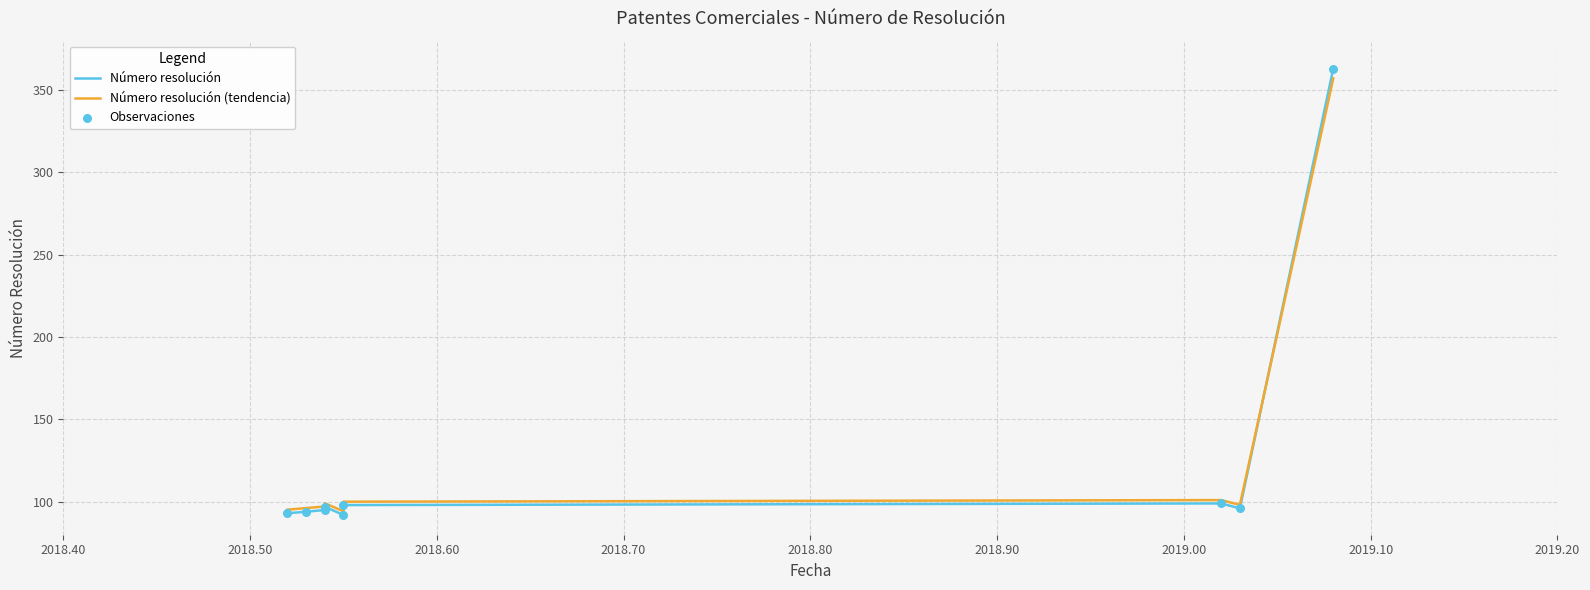

Which series has the largest total across all categories?

Número resolución (tendencia)